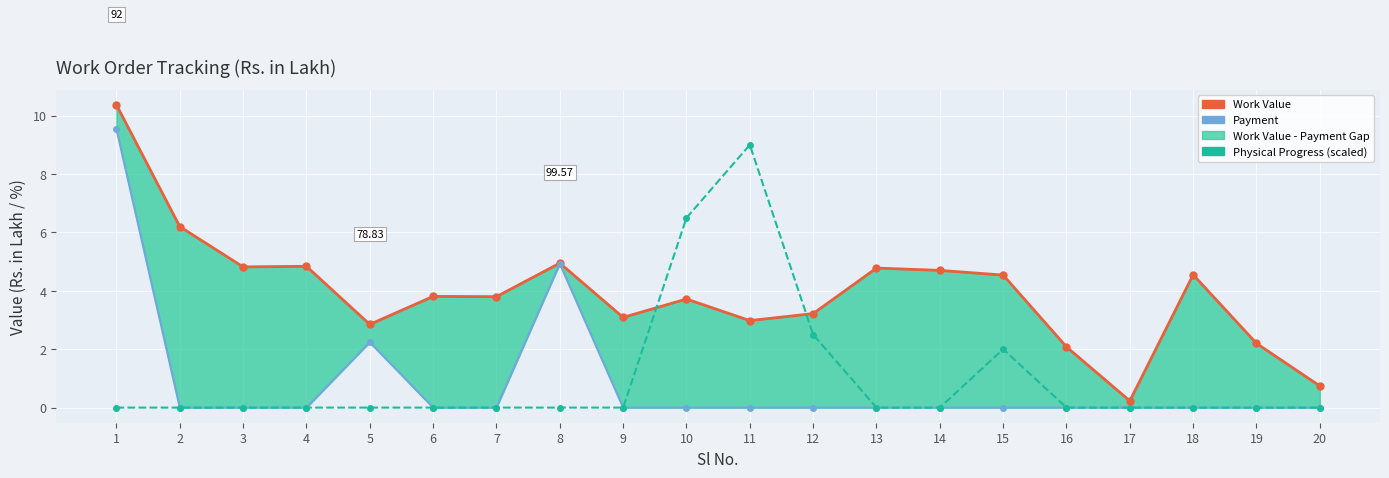

What is the approximate value of Physical Progress (scaled) at 10?

6.5